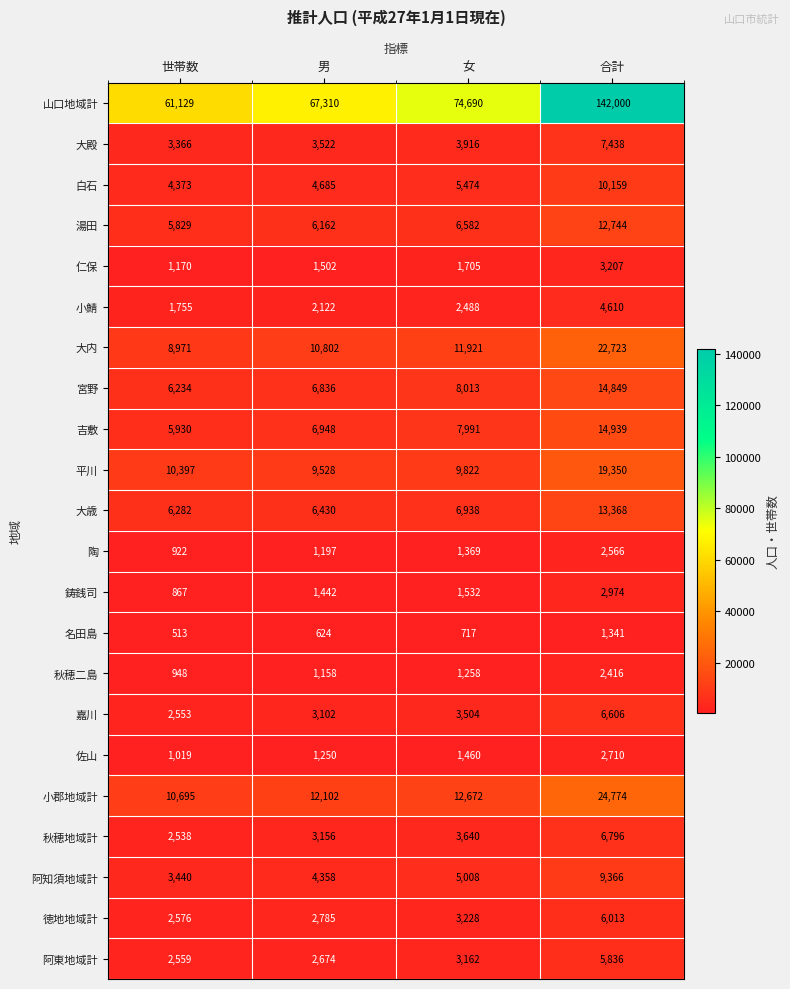

The 陶 series shows 1217 at 世帯数. True or false?

False